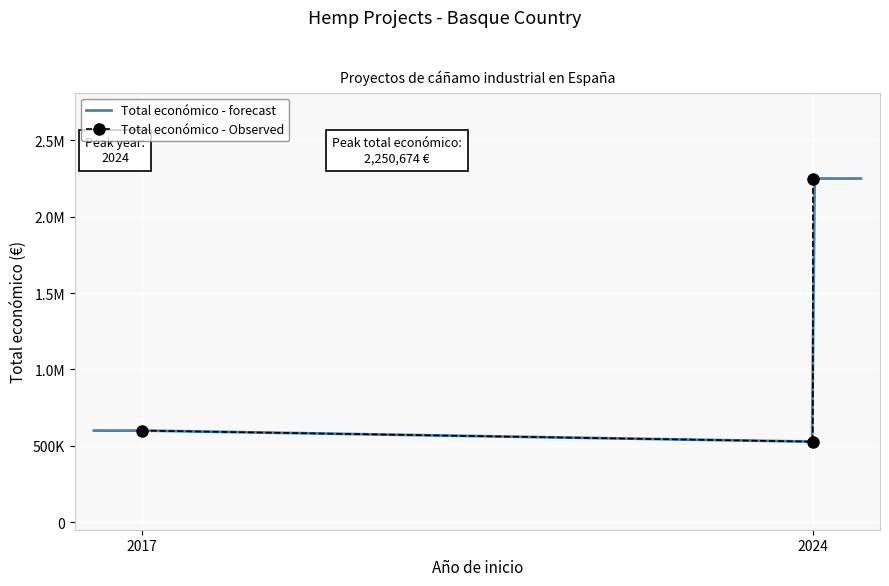

What is the change in value from 2024 to 2024?

+1723712